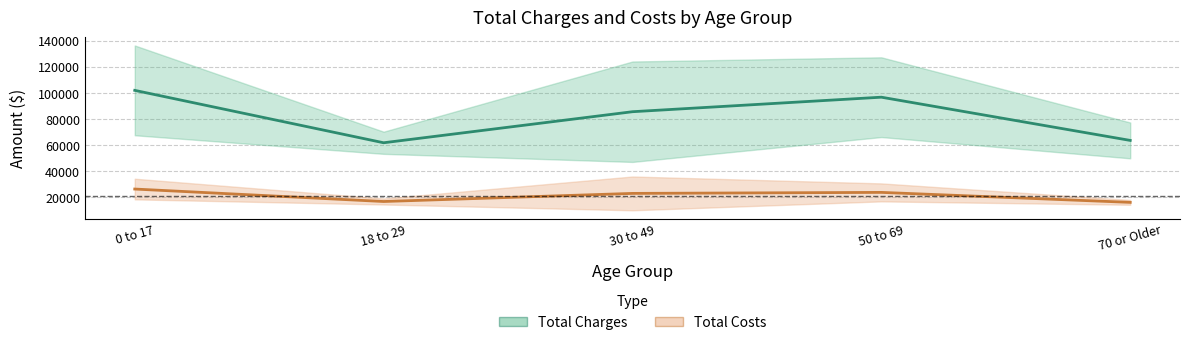

What are all the series names shown in the legend?

Total Charges, Total Costs